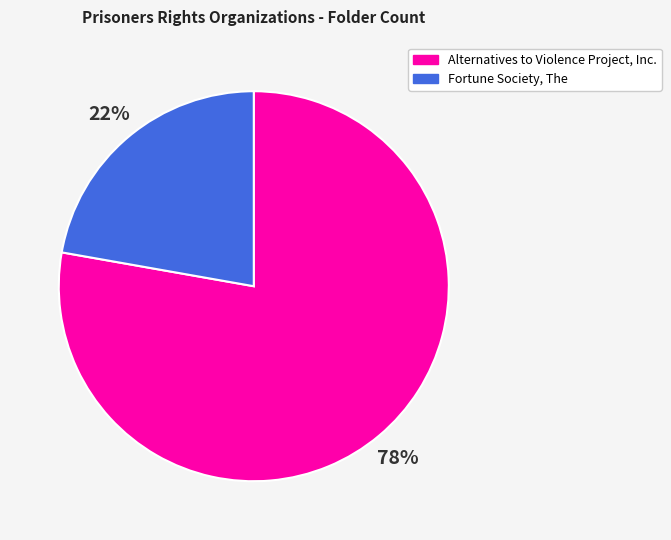

Which slice is the largest?

Alternatives to Violence Project, Inc.